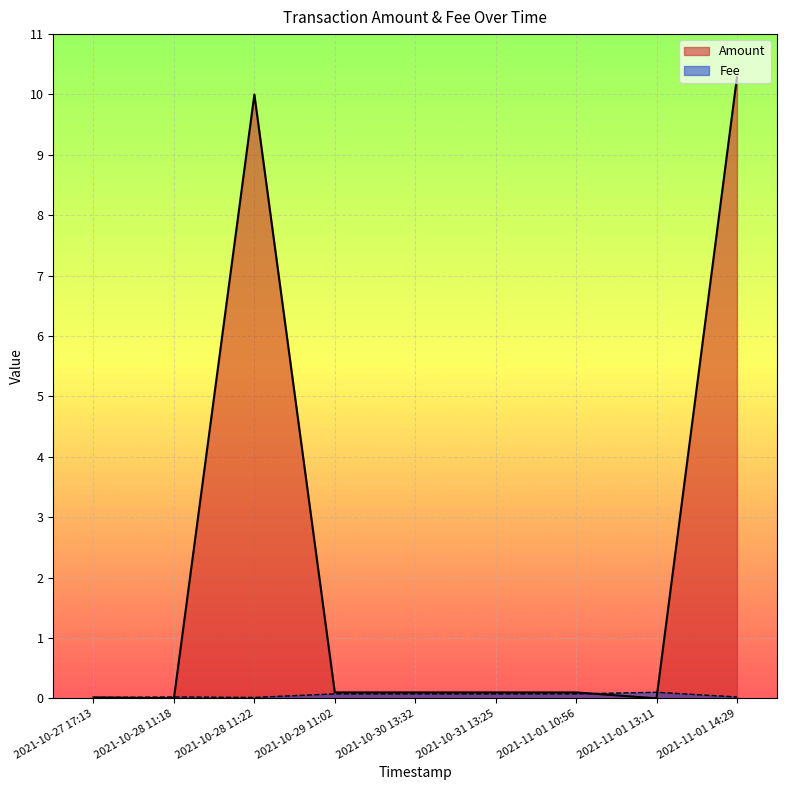

What are all the series names shown in the legend?

Amount, Fee